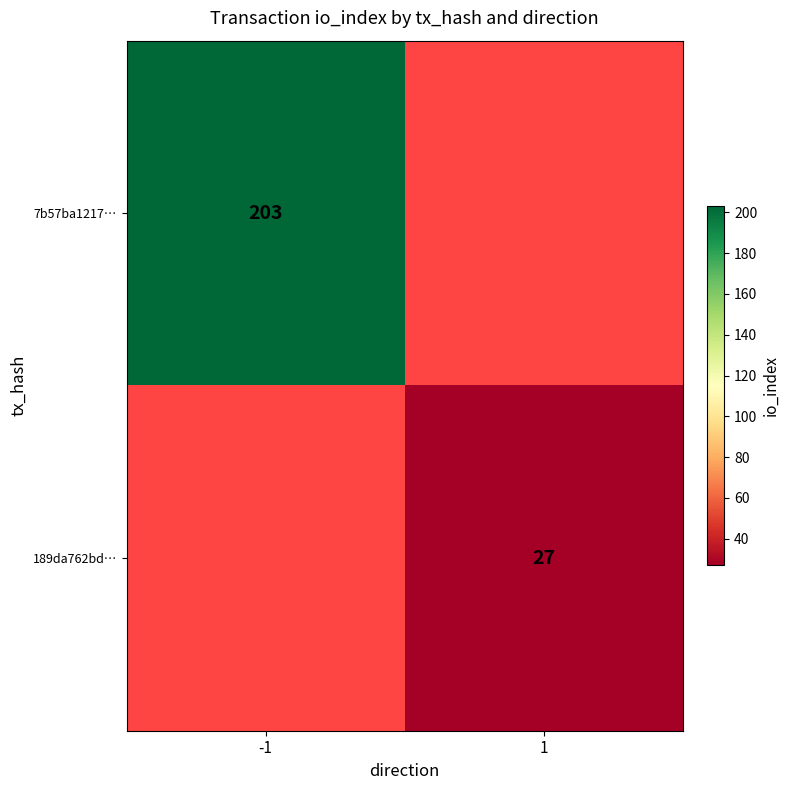

True or false: 7b57ba1217… has a value of 203 at -1.

True